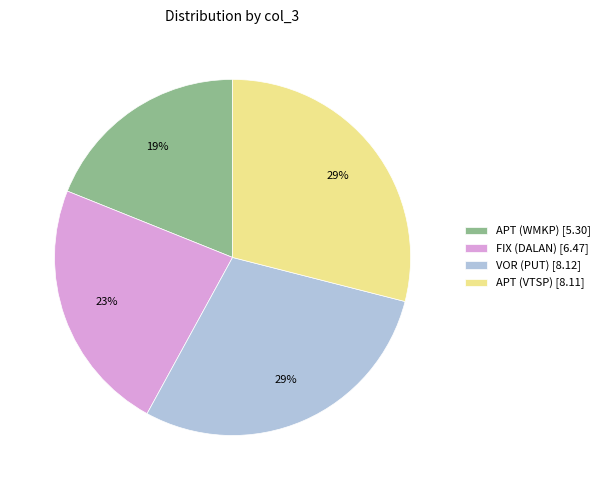

Is there a majority slice in this chart?

No